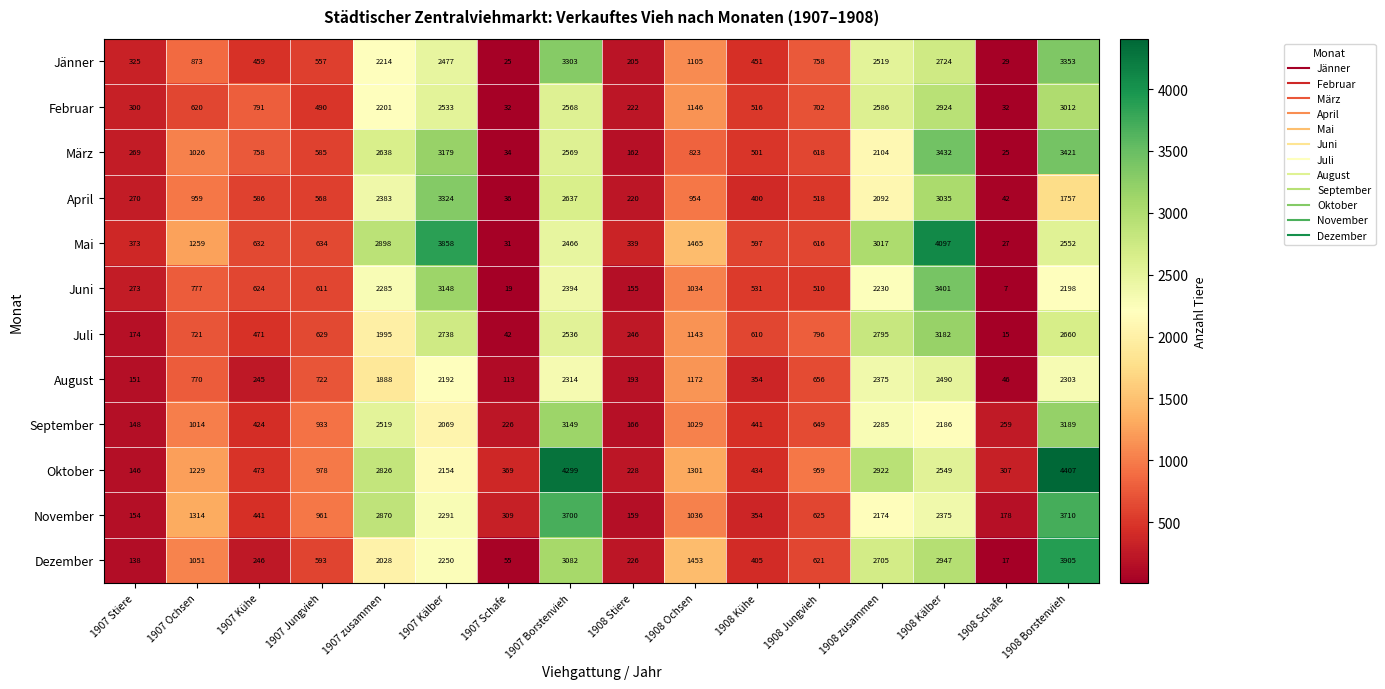

At which label does März reach its minimum?

1908 Schafe